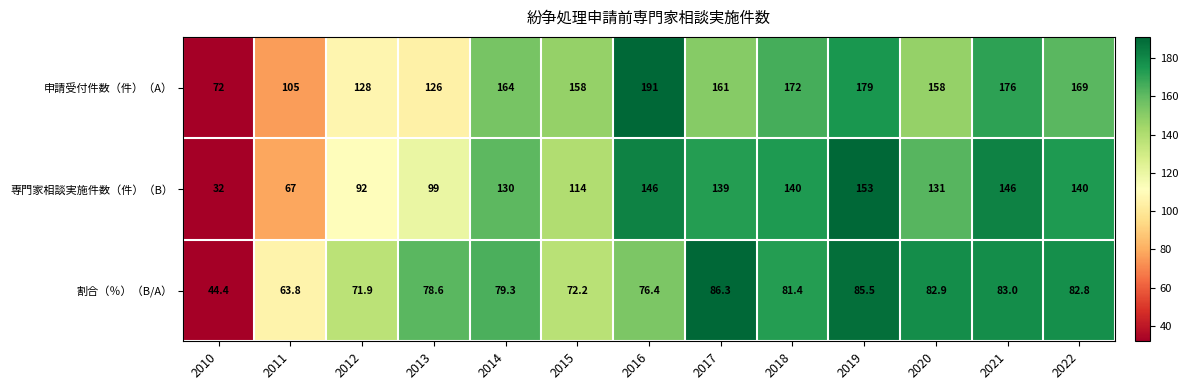

Which series has the widest spread of values?

専門家相談実施件数（件）（B）